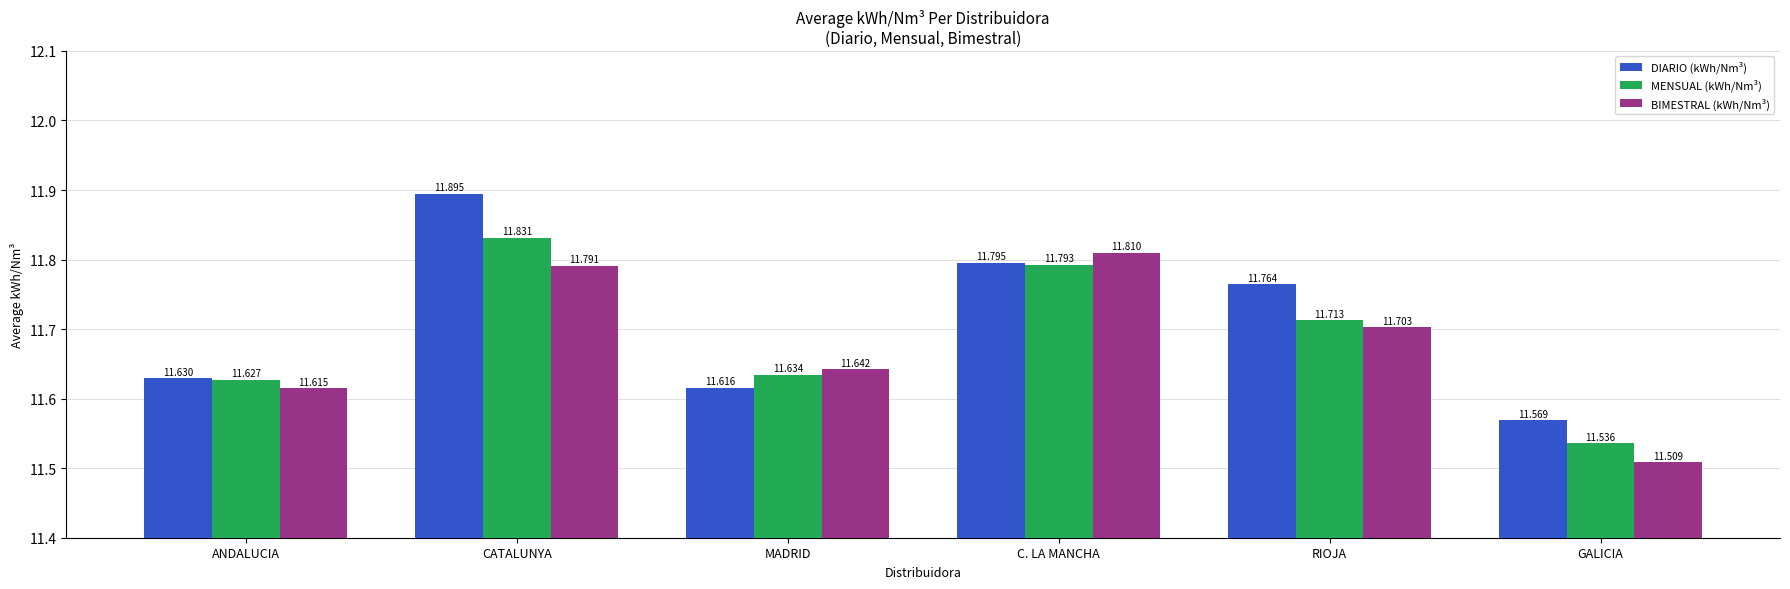

Rank the categories by DIARIO (kWh/Nm³) value from lowest to highest.

GALICIA, MADRID, ANDALUCIA, RIOJA, C. LA MANCHA, CATALUNYA